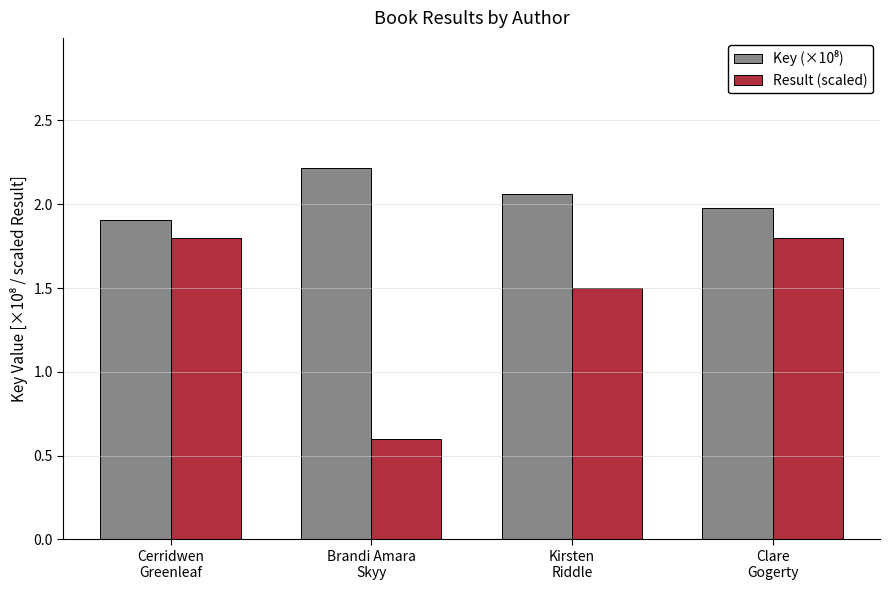

What position from the left is Clare
Gogerty?

4